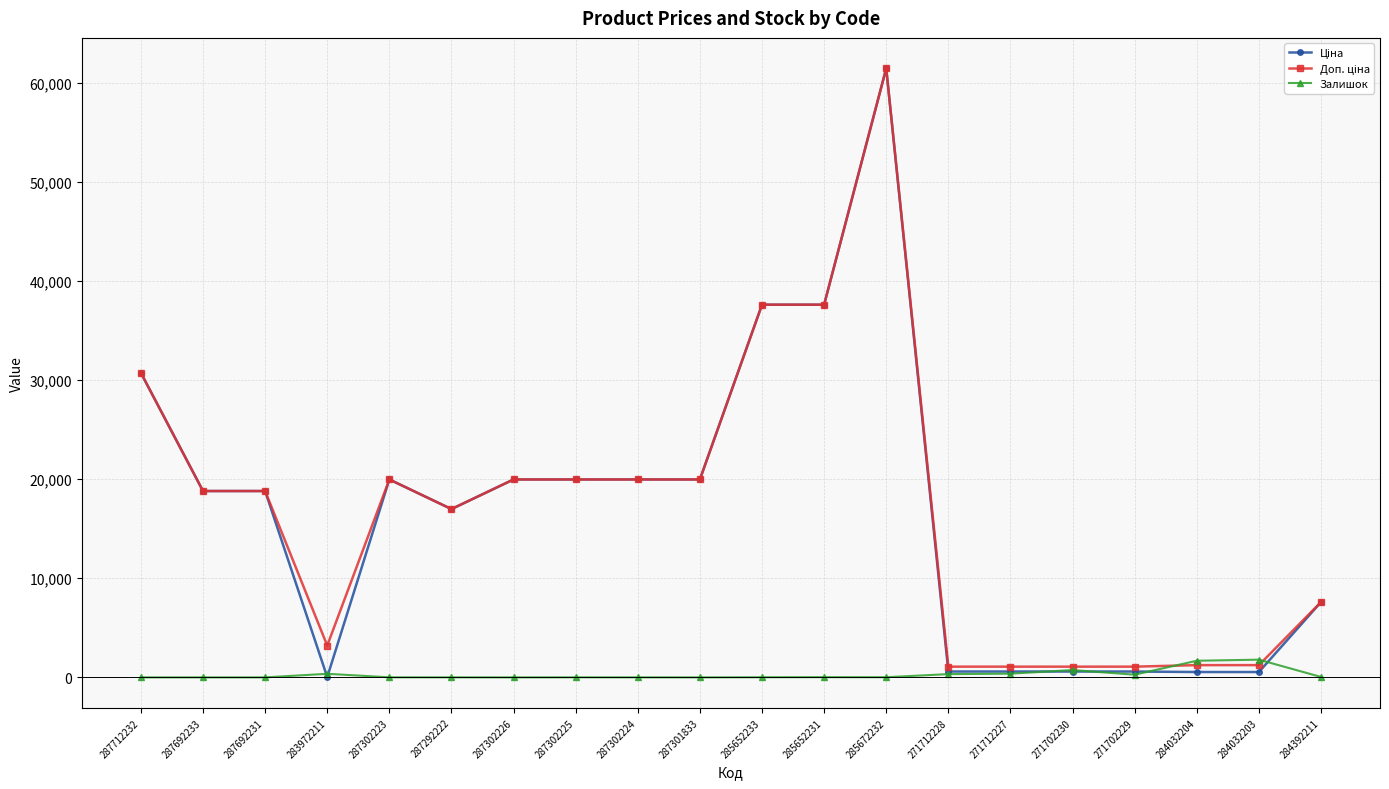

At which category is the sum across all series the highest?

285672232